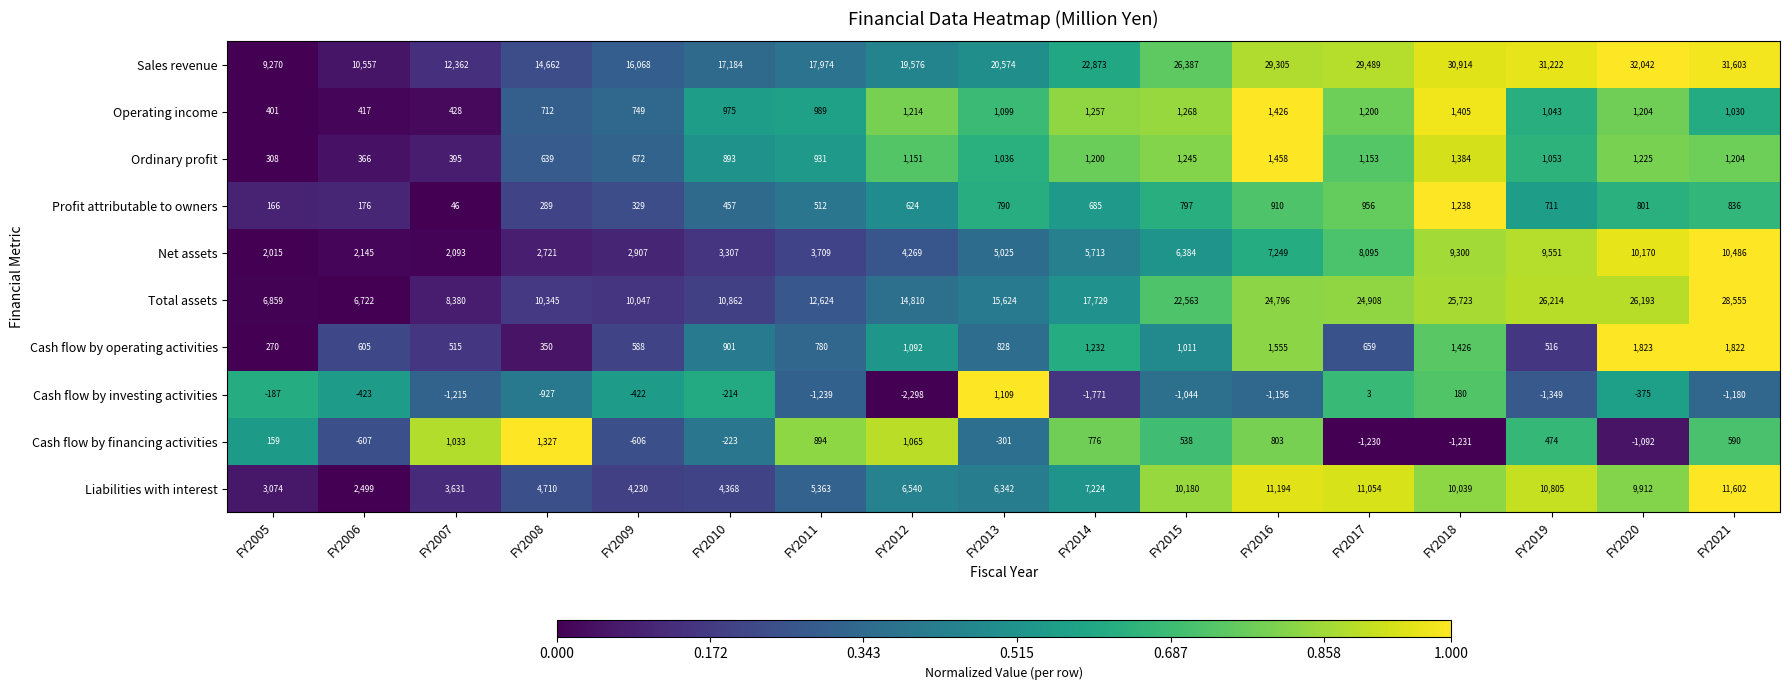

Rank the series at FY2021 from highest to lowest value.

Sales revenue, Total assets, Liabilities with interest, Net assets, Cash flow by operating activities, Ordinary profit, Operating income, Profit attributable to owners, Cash flow by financing activities, Cash flow by investing activities